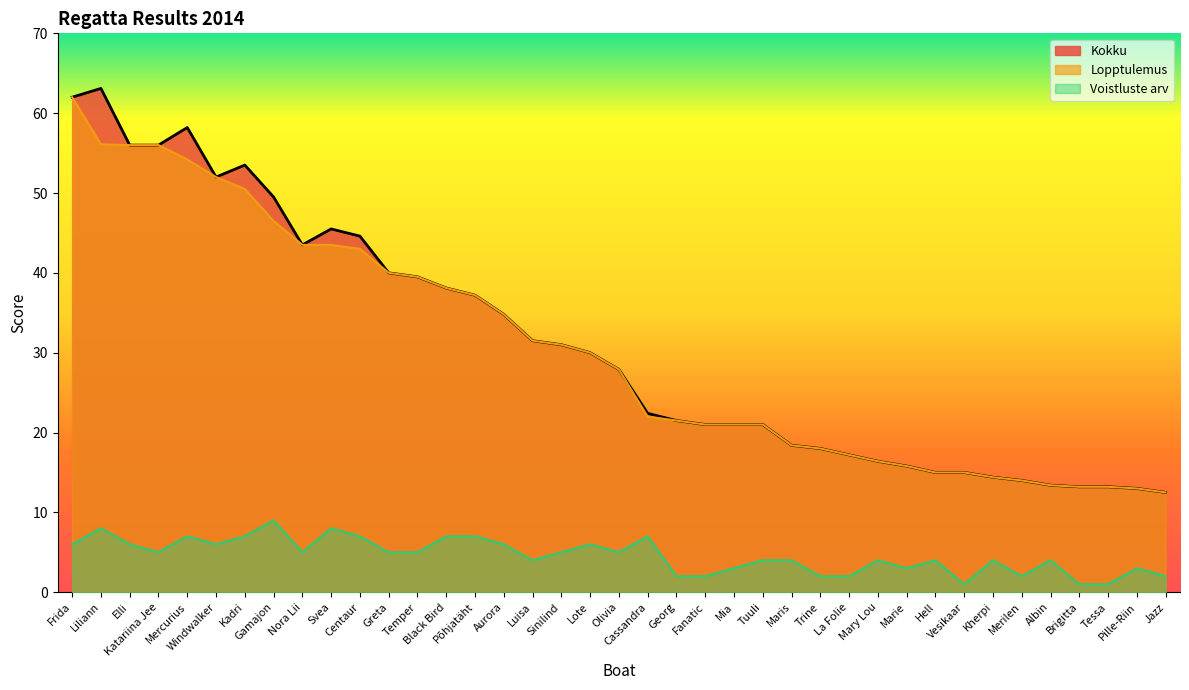

Which series has the widest spread of values?

Kokku